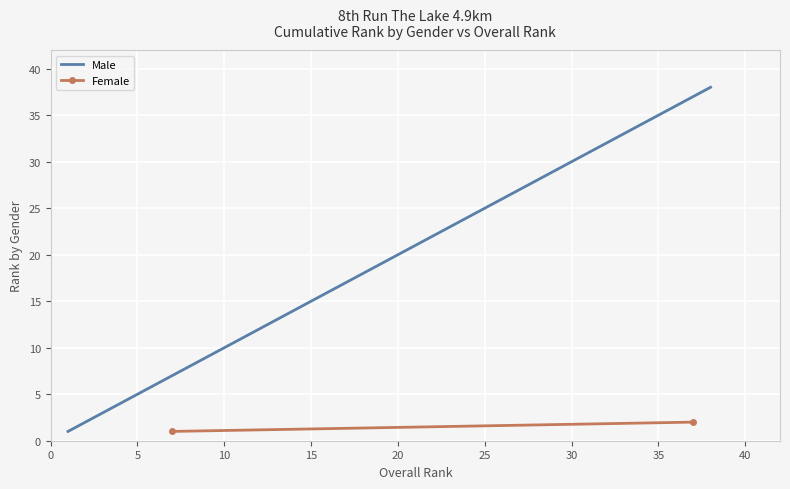

How many values in the Male series are below 11?

10